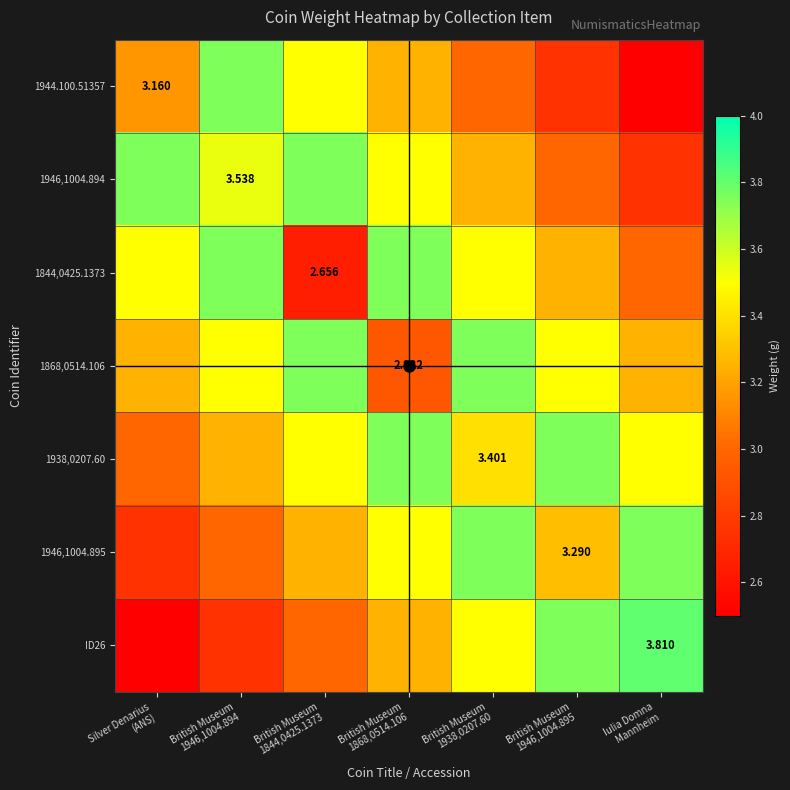

What is the difference between the 1944.100.51357 values at British Museum 1938,0207.60 and Silver Denarius (ANS)?

0.2